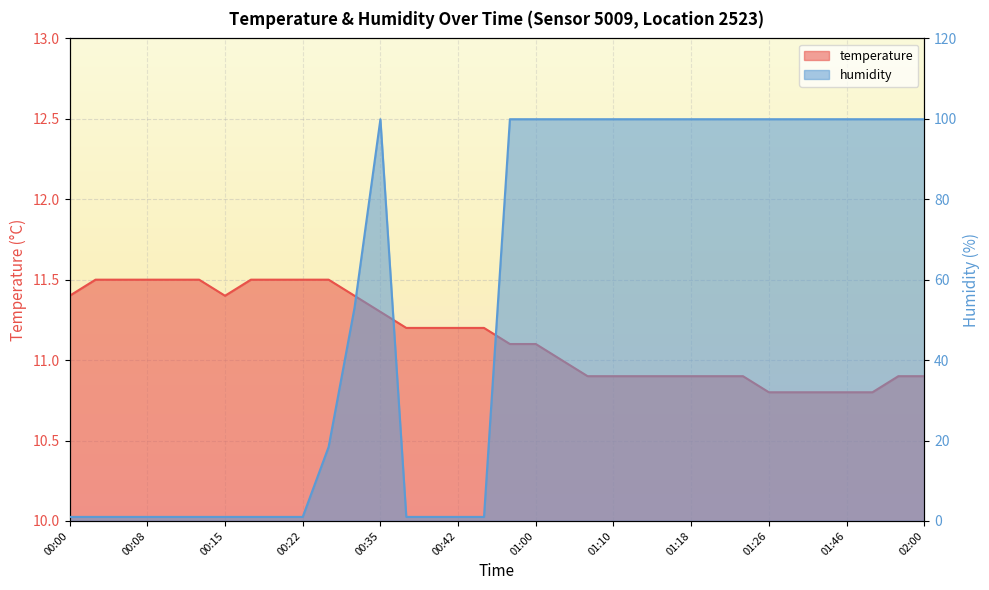

Which series has the widest spread of values?

humidity